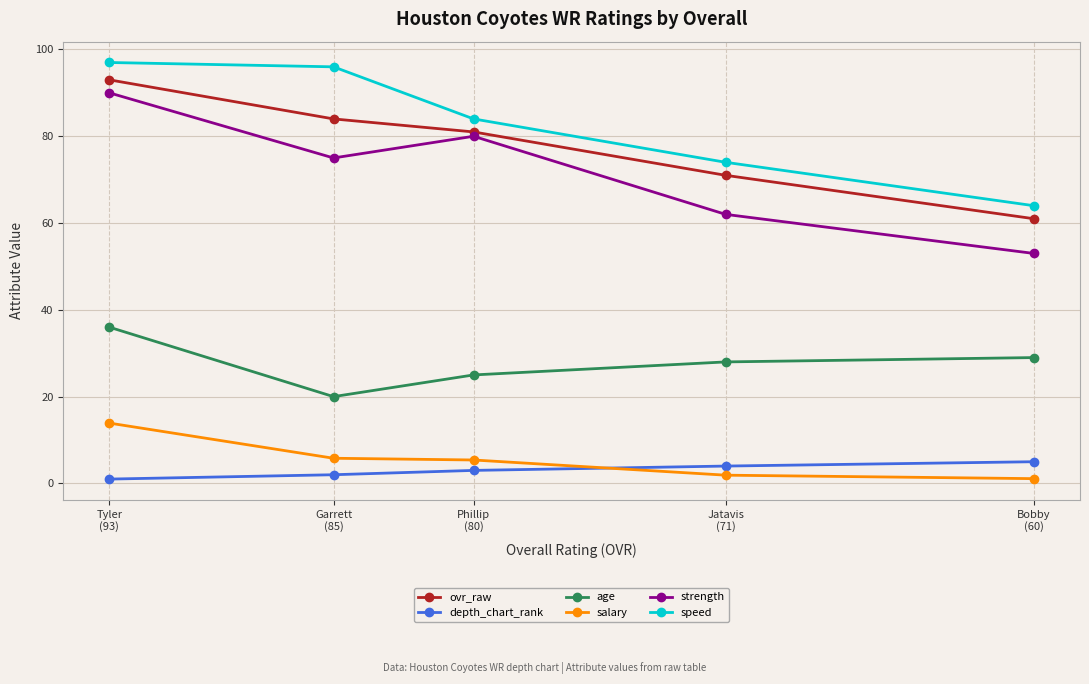

Reading left to right, transcribe all the data shown in this chart.

ovr_raw: Tyler
(93)=93.0	Garrett
(85)=84.0	Phillip
(80)=81.0	Jatavis
(71)=71.0	Bobby
(60)=61.0
depth_chart_rank: Tyler
(93)=1.0	Garrett
(85)=2.0	Phillip
(80)=3.0	Jatavis
(71)=4.0	Bobby
(60)=5.0
age: Tyler
(93)=36.0	Garrett
(85)=20.0	Phillip
(80)=25.0	Jatavis
(71)=28.0	Bobby
(60)=29.0
salary: Tyler
(93)=13.9	Garrett
(85)=5.8	Phillip
(80)=5.4	Jatavis
(71)=1.9	Bobby
(60)=1.1
strength: Tyler
(93)=90.0	Garrett
(85)=75.0	Phillip
(80)=80.0	Jatavis
(71)=62.0	Bobby
(60)=53.0
speed: Tyler
(93)=97.0	Garrett
(85)=96.0	Phillip
(80)=84.0	Jatavis
(71)=74.0	Bobby
(60)=64.0